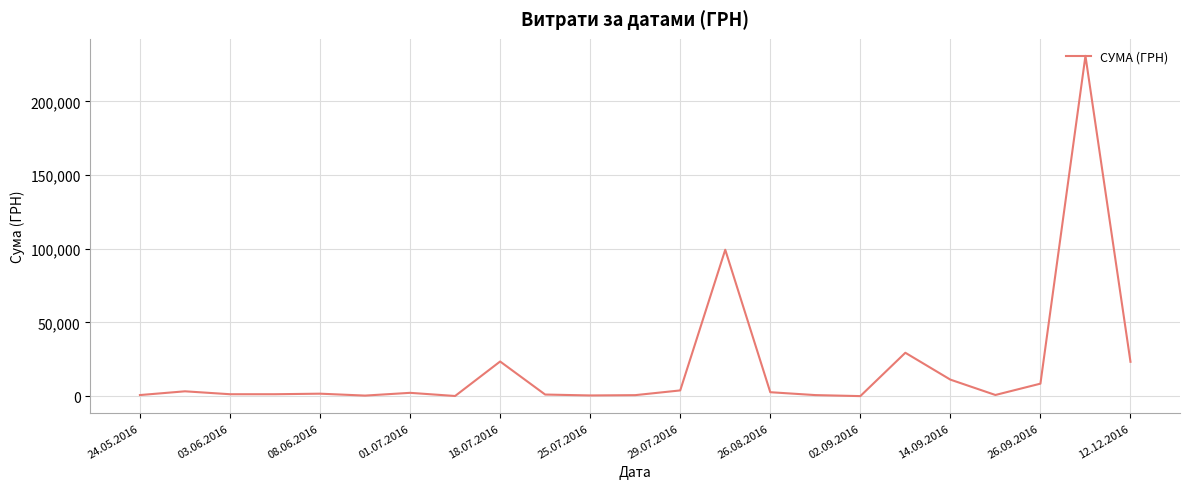

How many lines are shown in the chart?

1